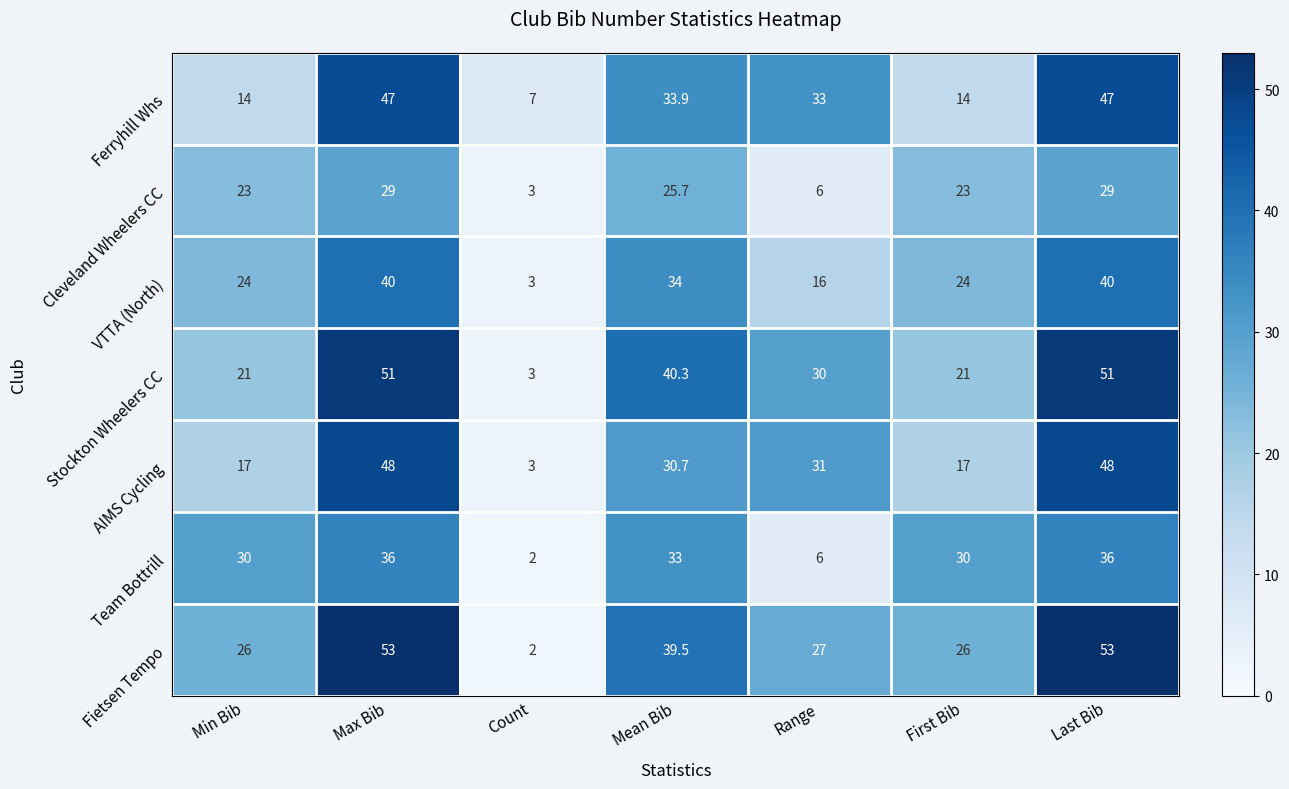

How many VTTA (North) values are between 16 and 40?

6